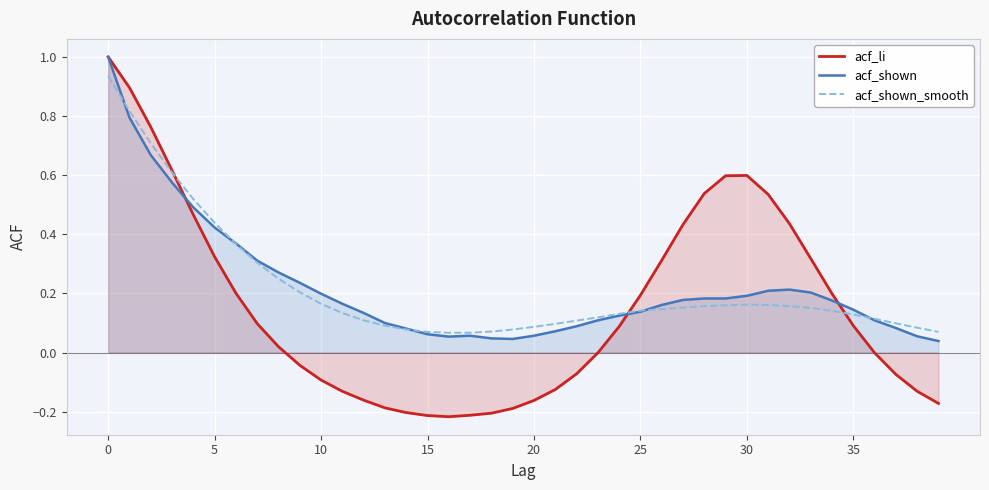

At which category does acf_shown reach its first local peak?

17